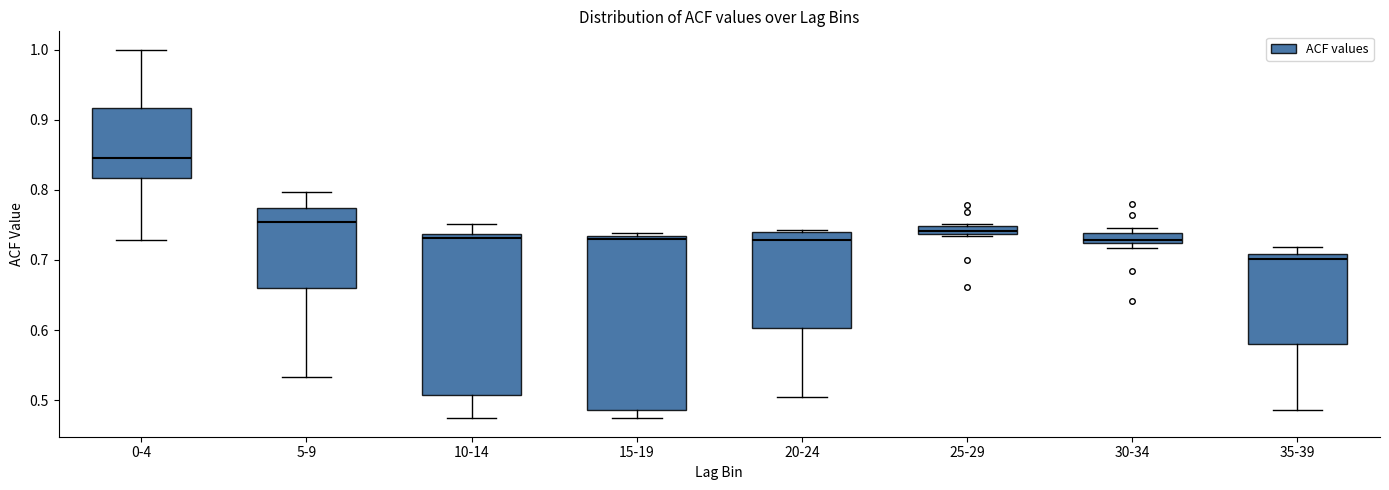

Which box is the tallest, from its lower edge to its upper edge?

15-19